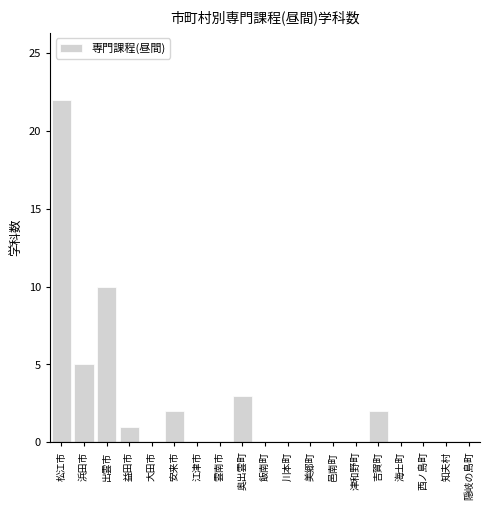

Reading right to left, what are all the values shown in this chart?

隠岐の島町=0	知夫村=0	西ノ島町=0	海士町=0	吉賀町=2	津和野町=0	邑南町=0	美郷町=0	川本町=0	飯南町=0	奥出雲町=3	雲南市=0	江津市=0	安来市=2	大田市=0	益田市=1	出雲市=10	浜田市=5	松江市=22